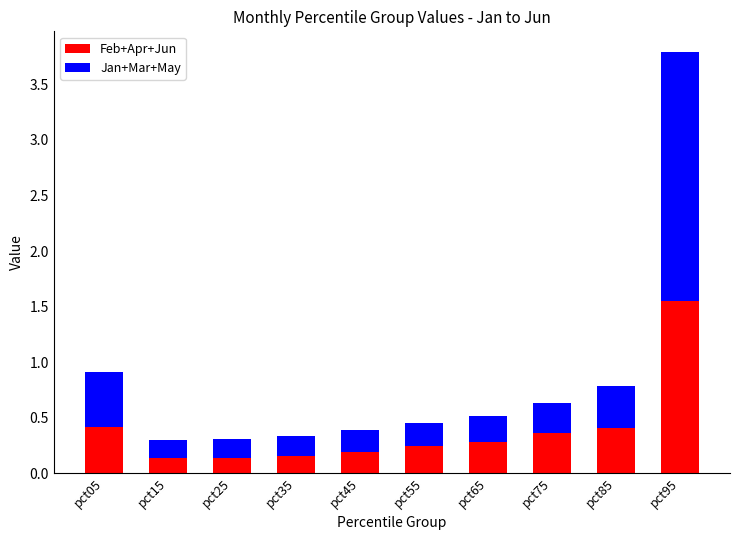

Read the Feb+Apr+Jun value at pct05.

0.4